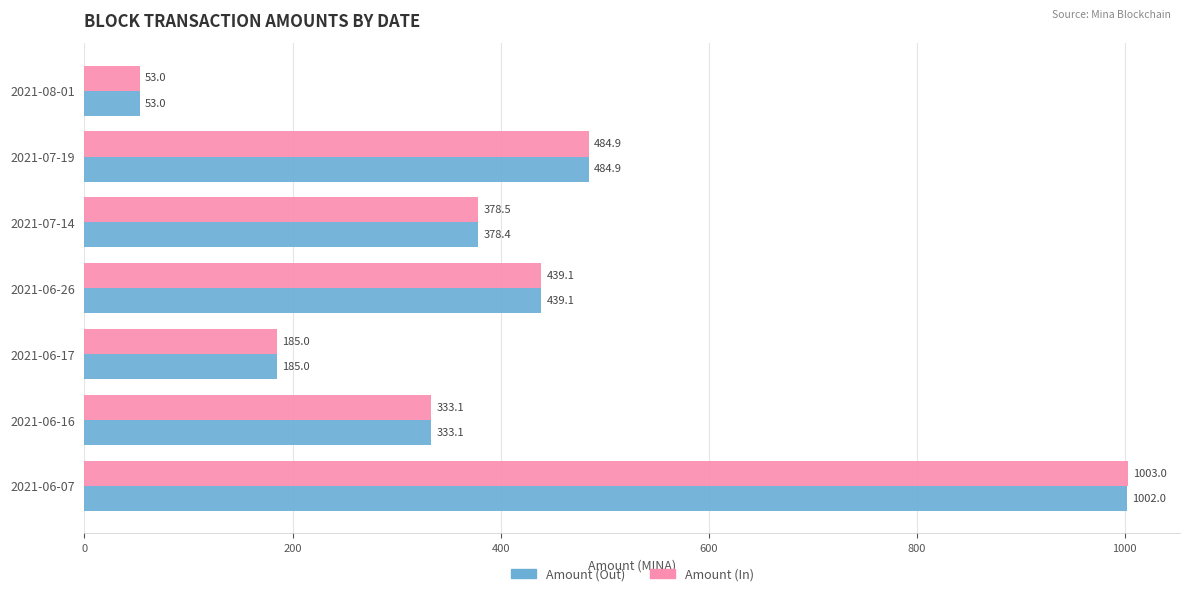

Which series has the widest spread of values?

Amount (In)